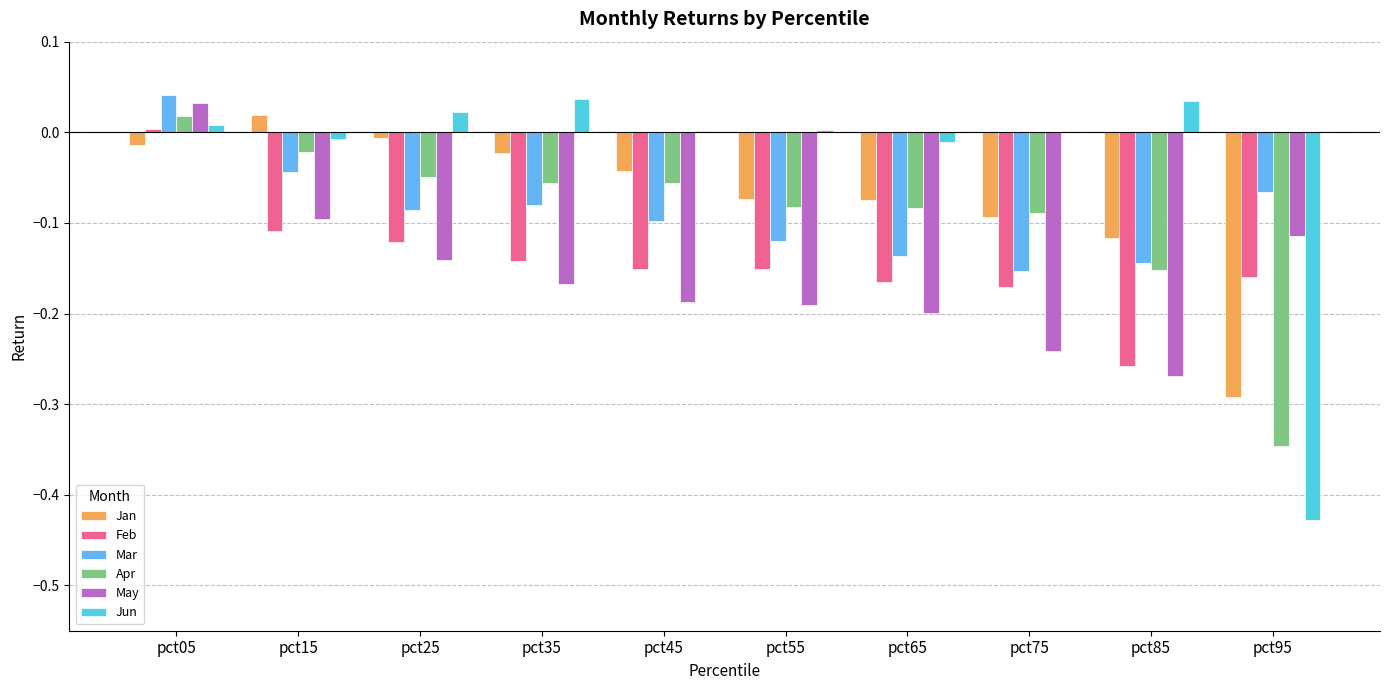

What are all the series names shown in the legend?

Jan, Feb, Mar, Apr, May, Jun